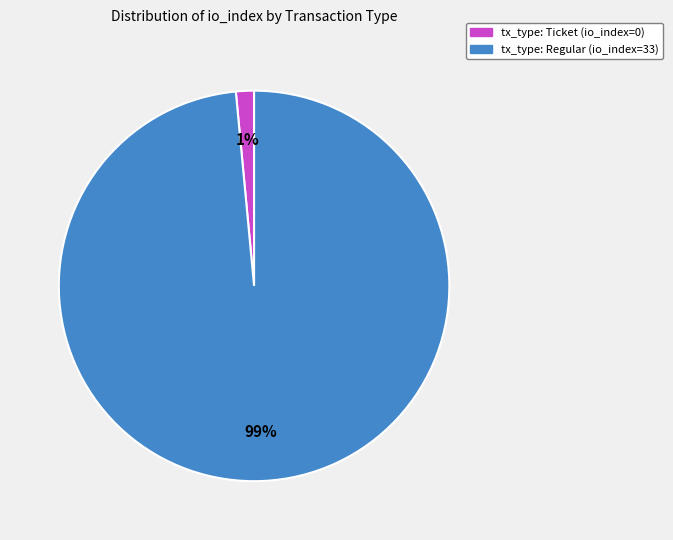

Count the number of slices in the pie.

2